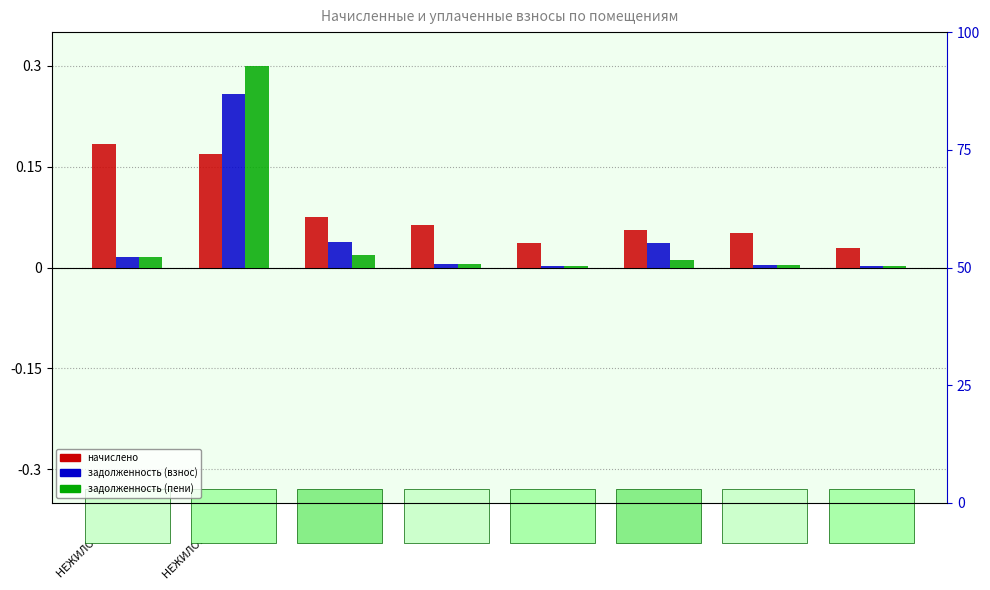

How many bars are there in each group?

3